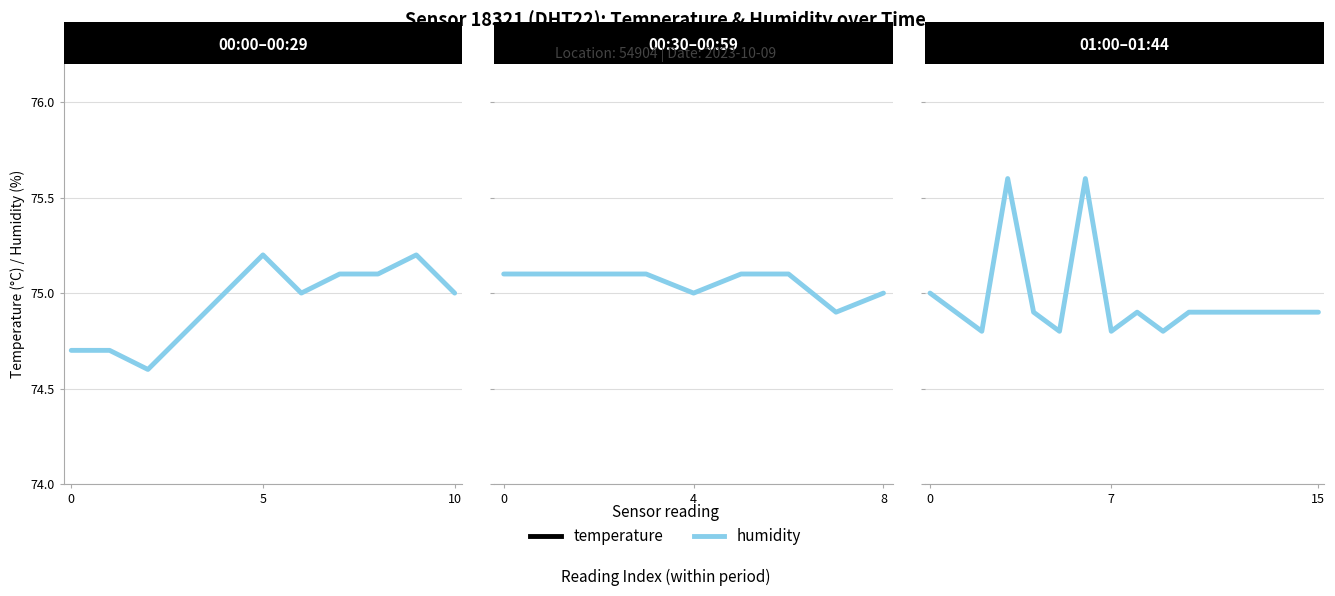

At 15, list the series in order from smallest to largest.

temperature, humidity